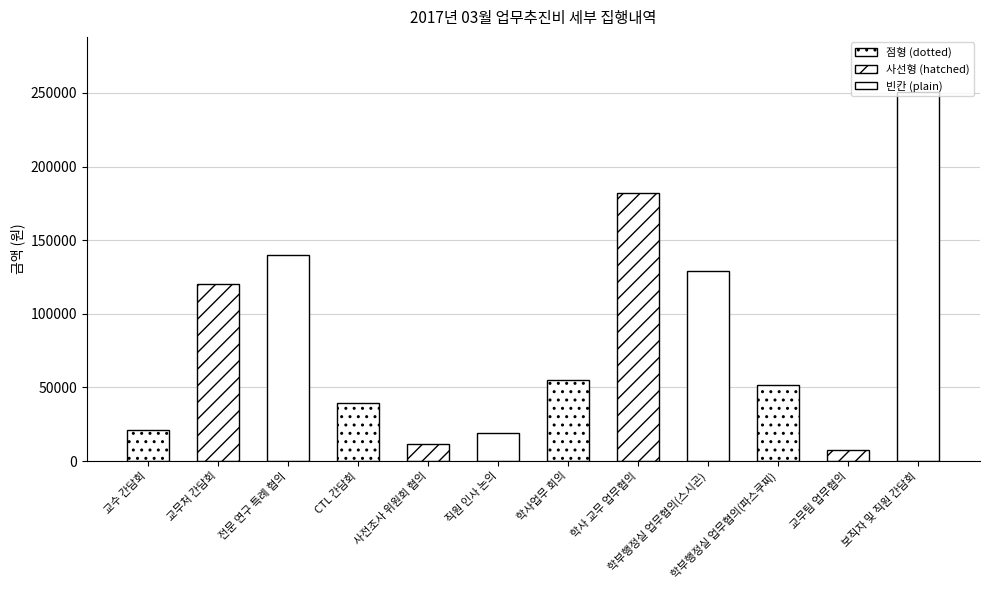

Reading left to right, extract all data points from this chart.

21000	120000	140000	39100	11500	18800	55200	182000	129000	51600	7500	250500